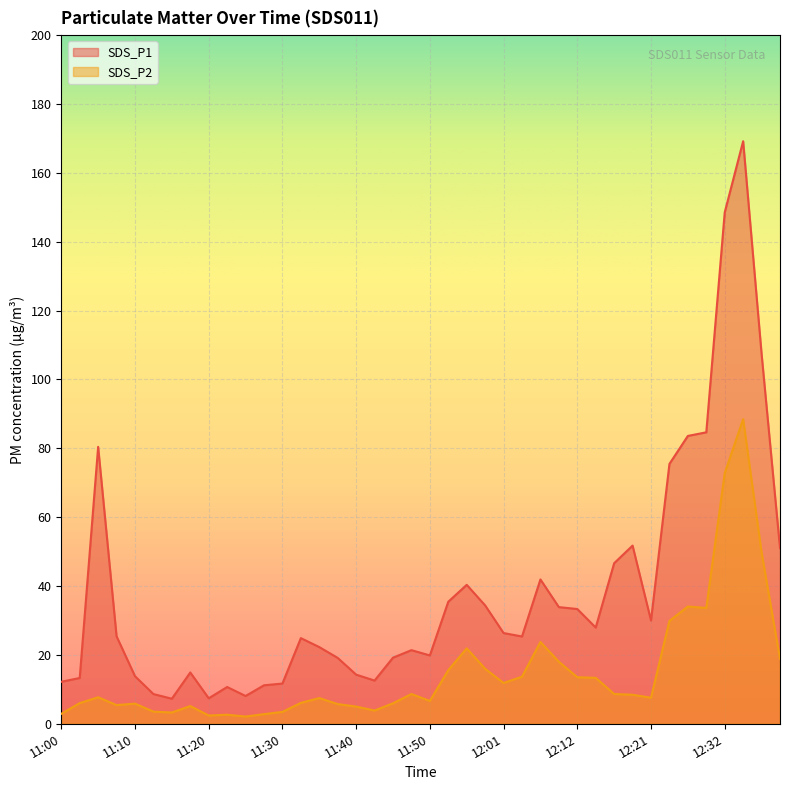

At 12:37, list the series in order from largest to smallest.

SDS_P1, SDS_P2